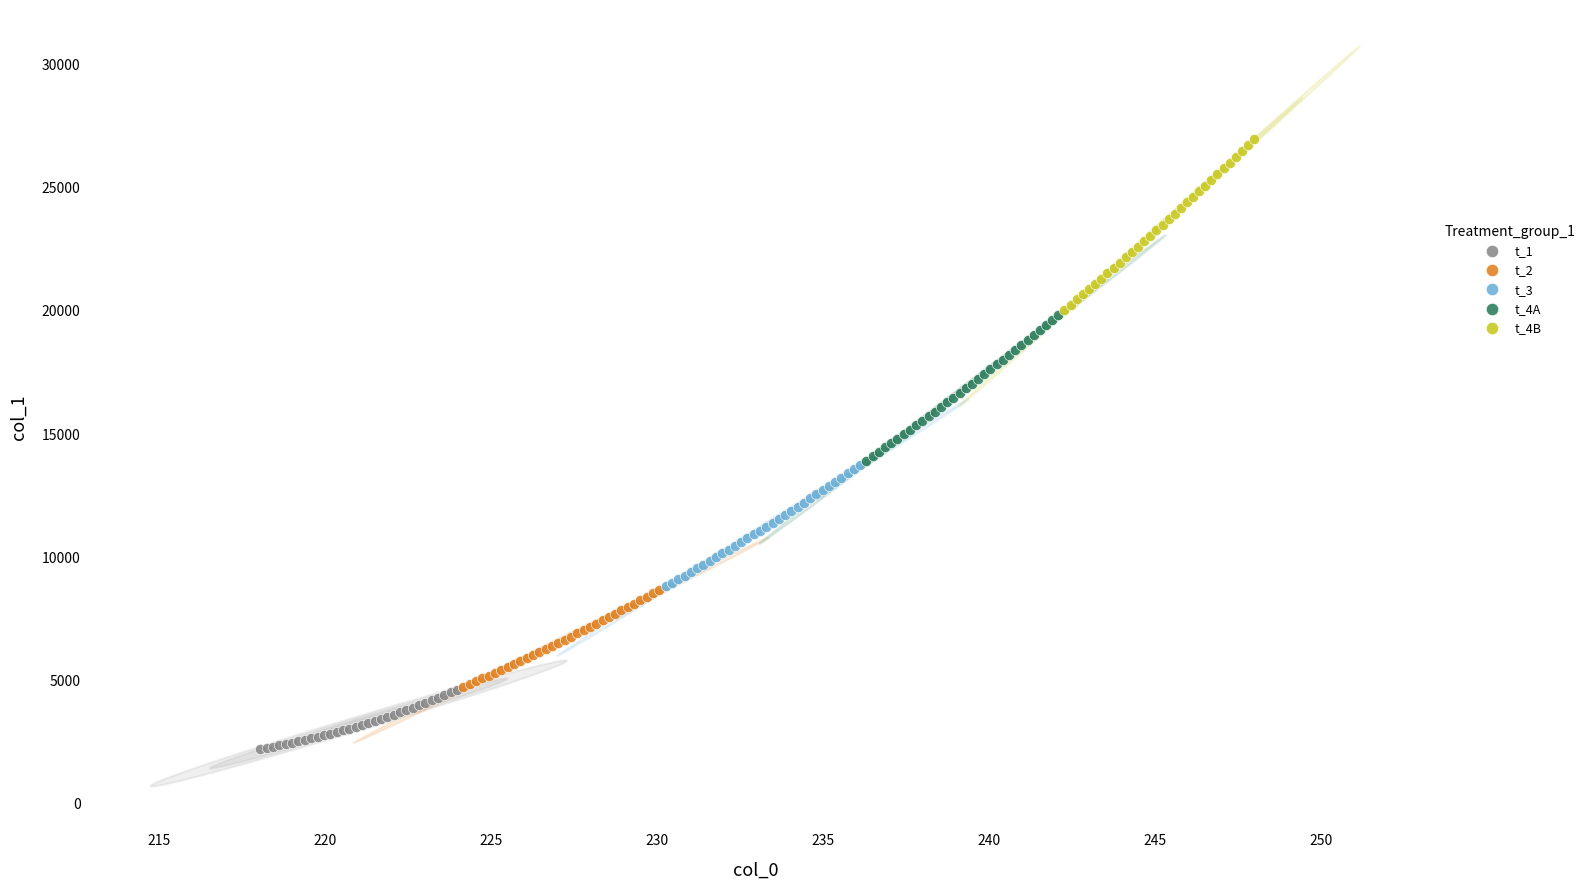

Which series has the largest Y range (max minus min)?

t_4B